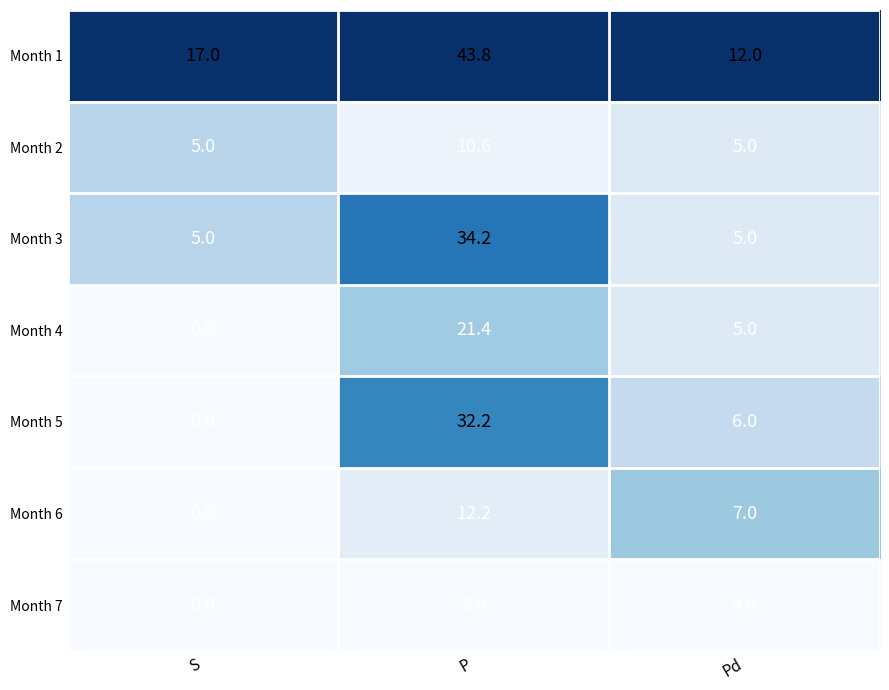

Is it true that Month 1 equals 17.0 at S?

True